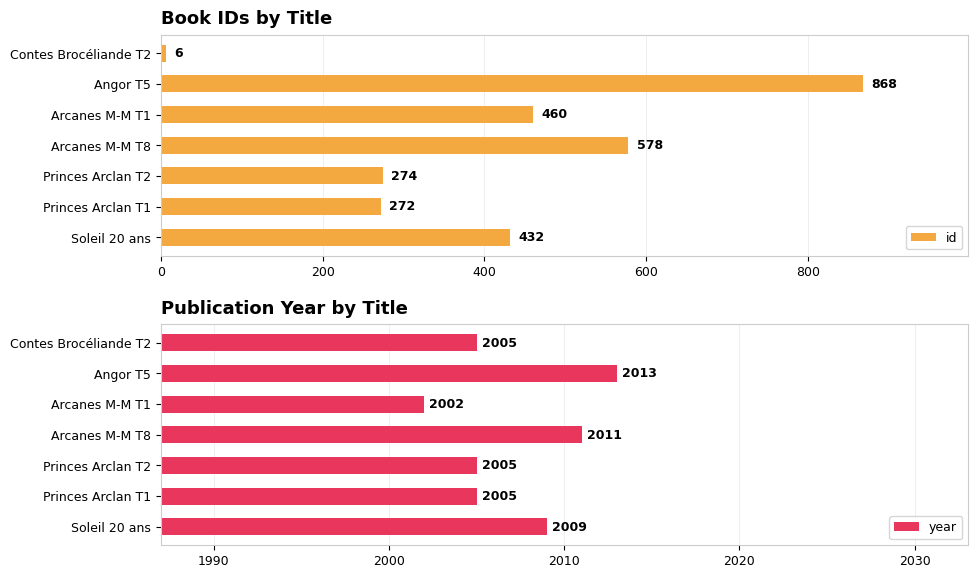

What is the difference between the second highest and minimum values in the id series?

572